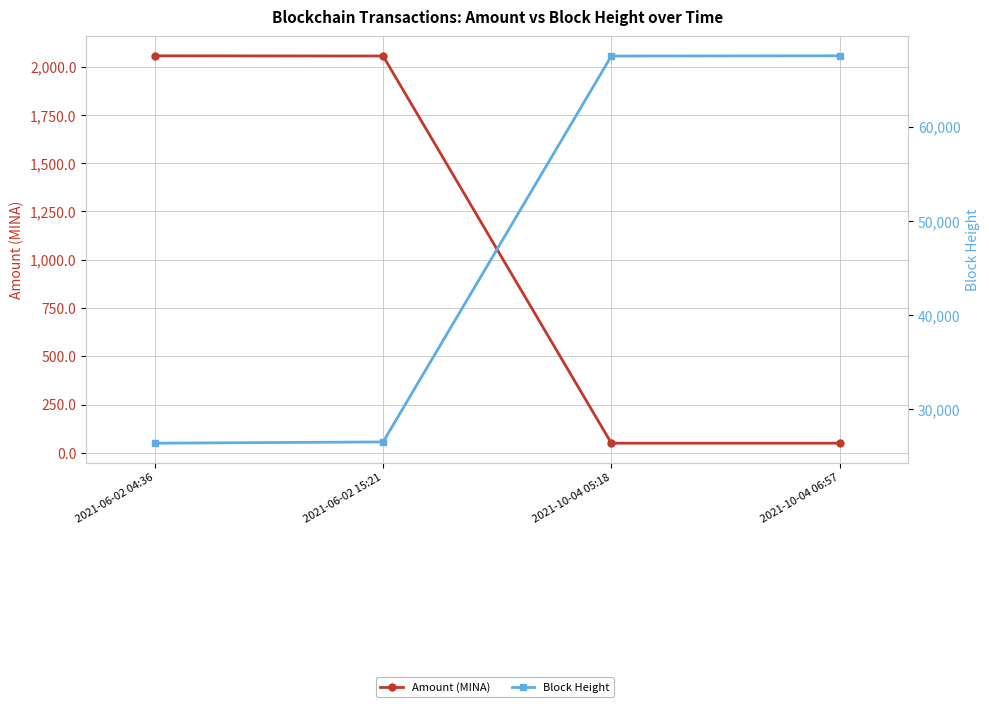

Is the value of Amount (MINA) at 2021-10-04 05:18 greater than the value of Block Height at 2021-06-02 04:36?

No